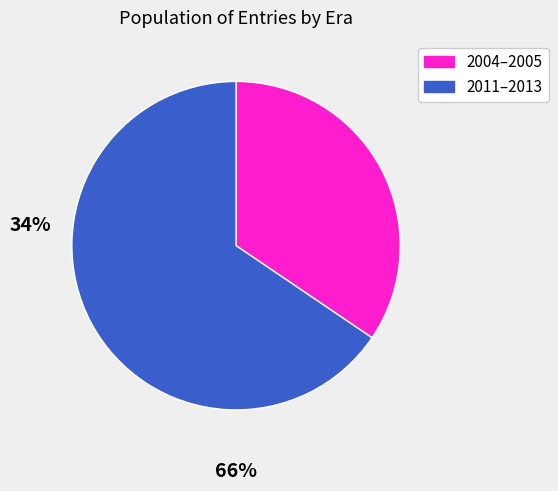

Does any single category account for the majority?

Yes